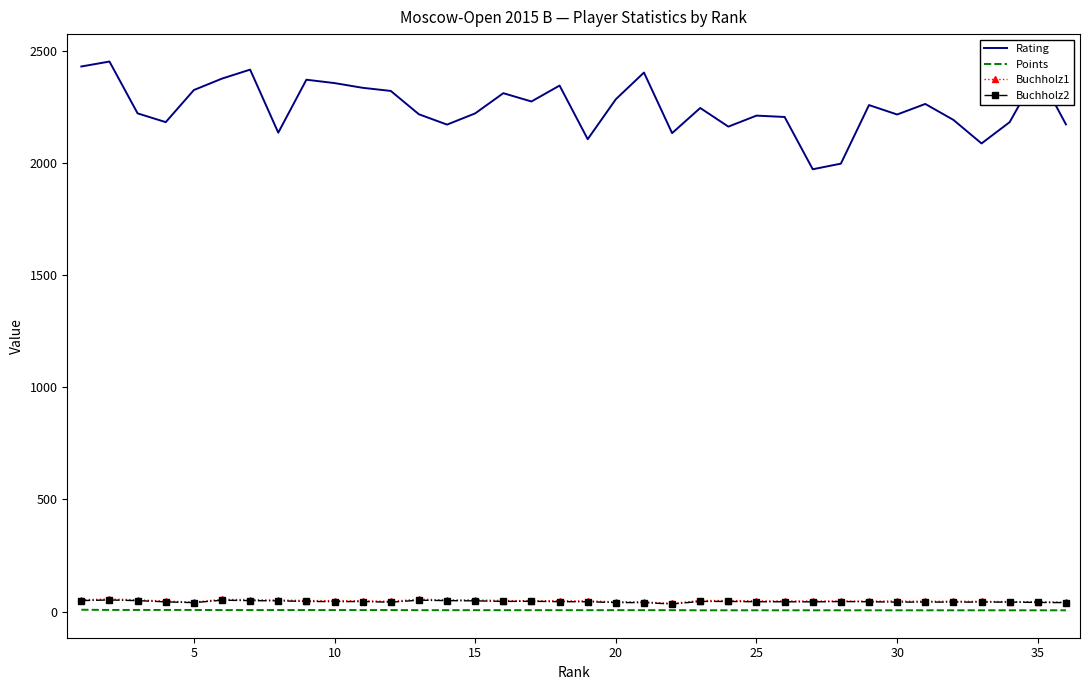

True or false: Points and Buchholz1 intersect in this chart.

False